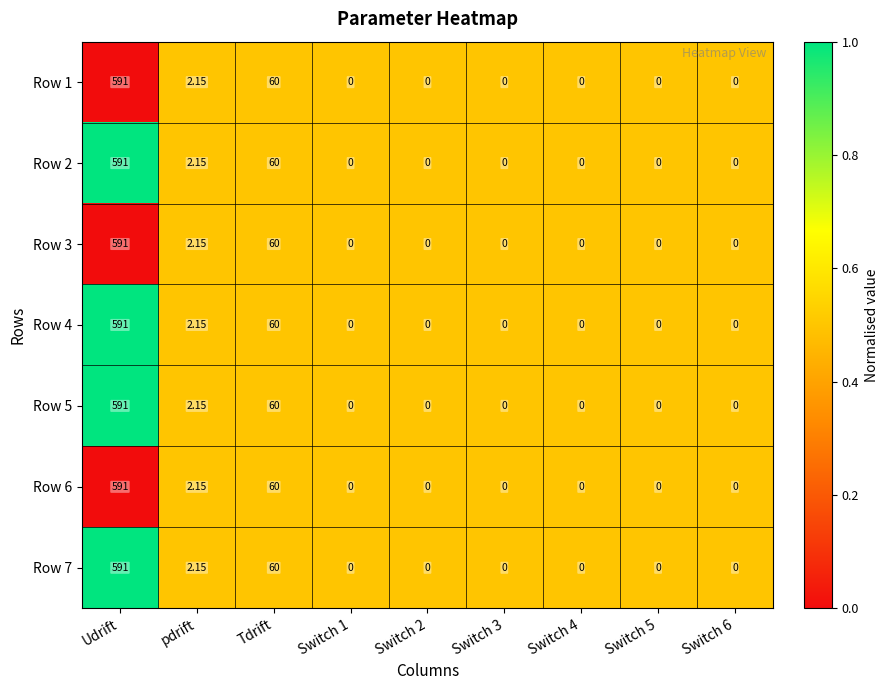

At which category does the chart reach its peak across all series?

Udrift